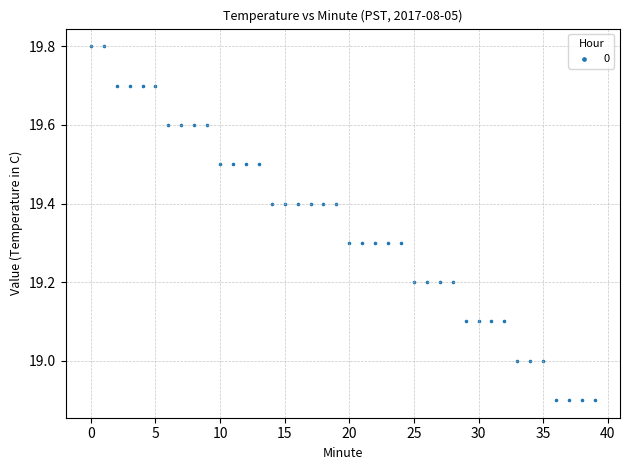

What is the range of Y values (max minus min)?

0.9